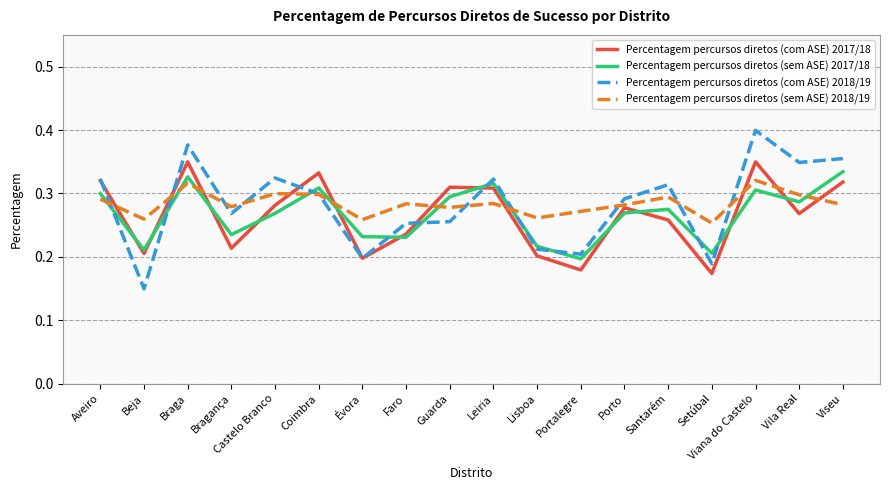

Between Braga and Setúbal, which series saw the biggest shift?

Percentagem percursos diretos (com ASE) 2018/19